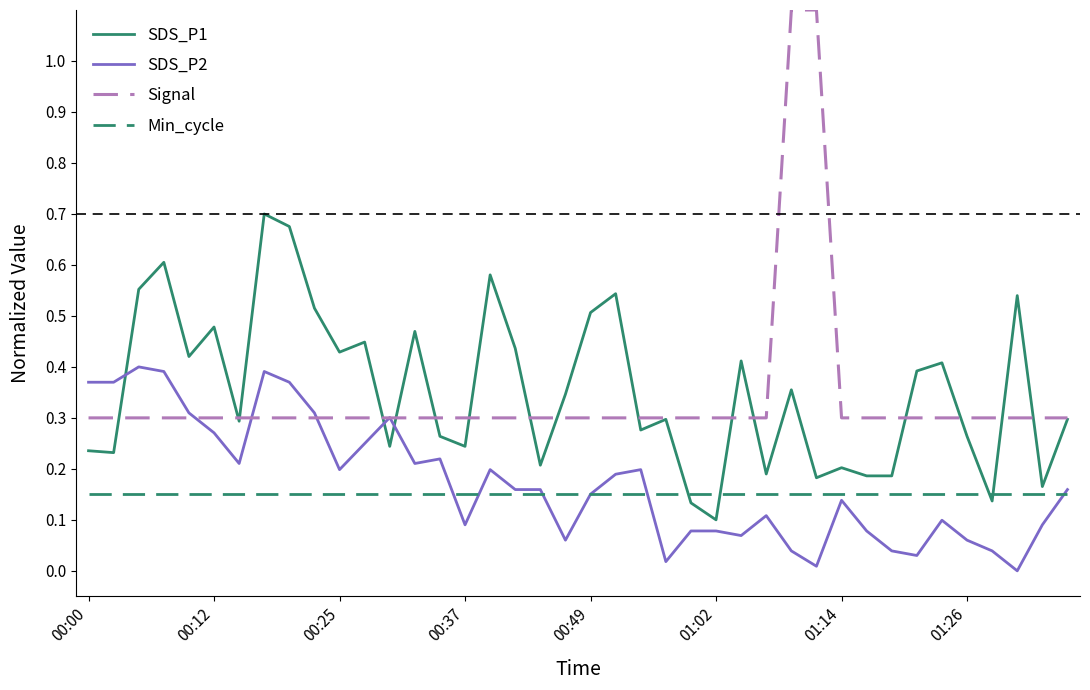

True or false: Min_cycle and Signal cross at least once.

False